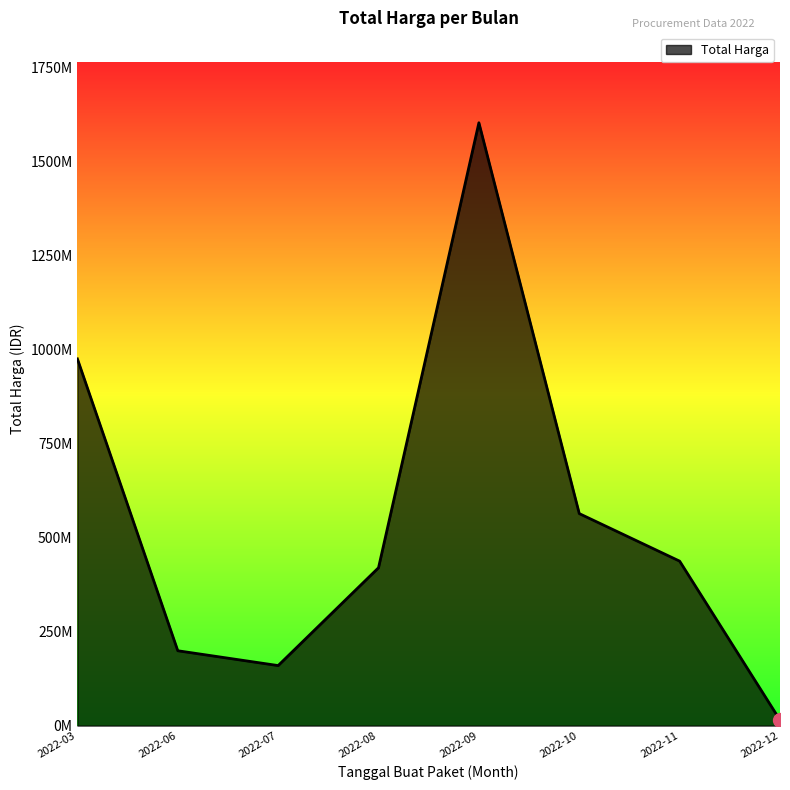

Is it true that the value at 2022-10 is 75642919?

False